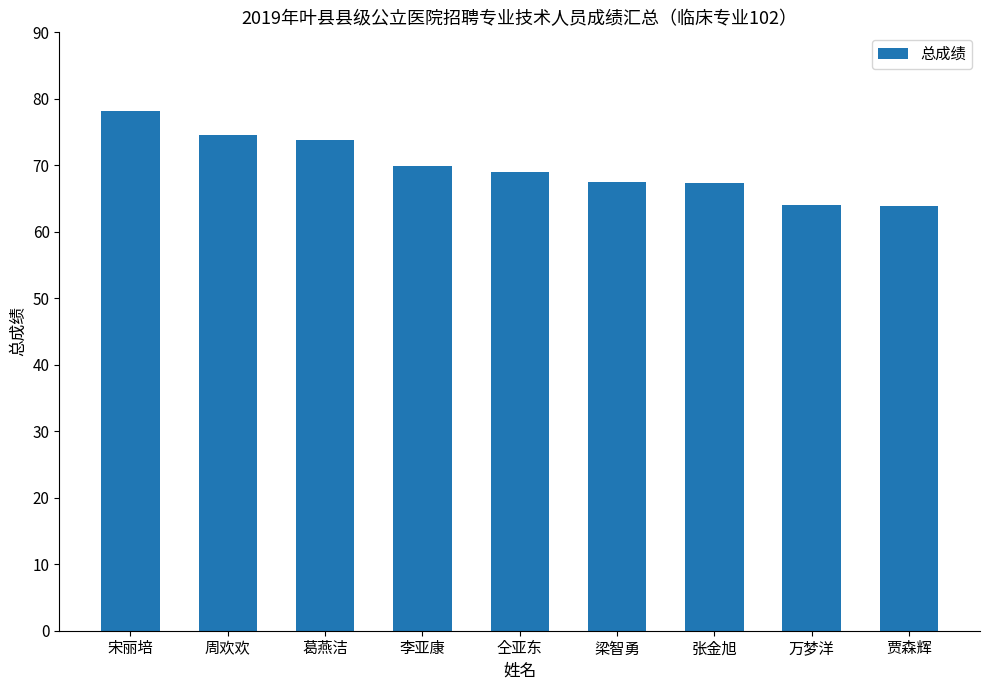

Is it true that the value at 张金旭 is 25.2?

False